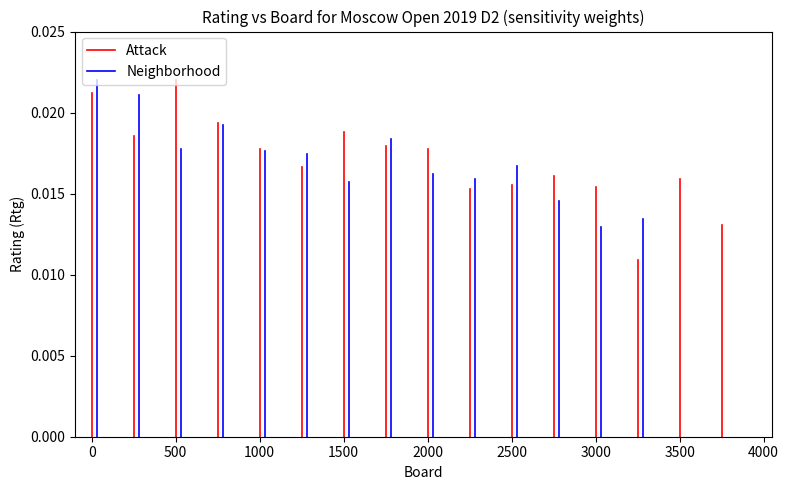

What are all the series names shown in the legend?

Attack, Neighborhood